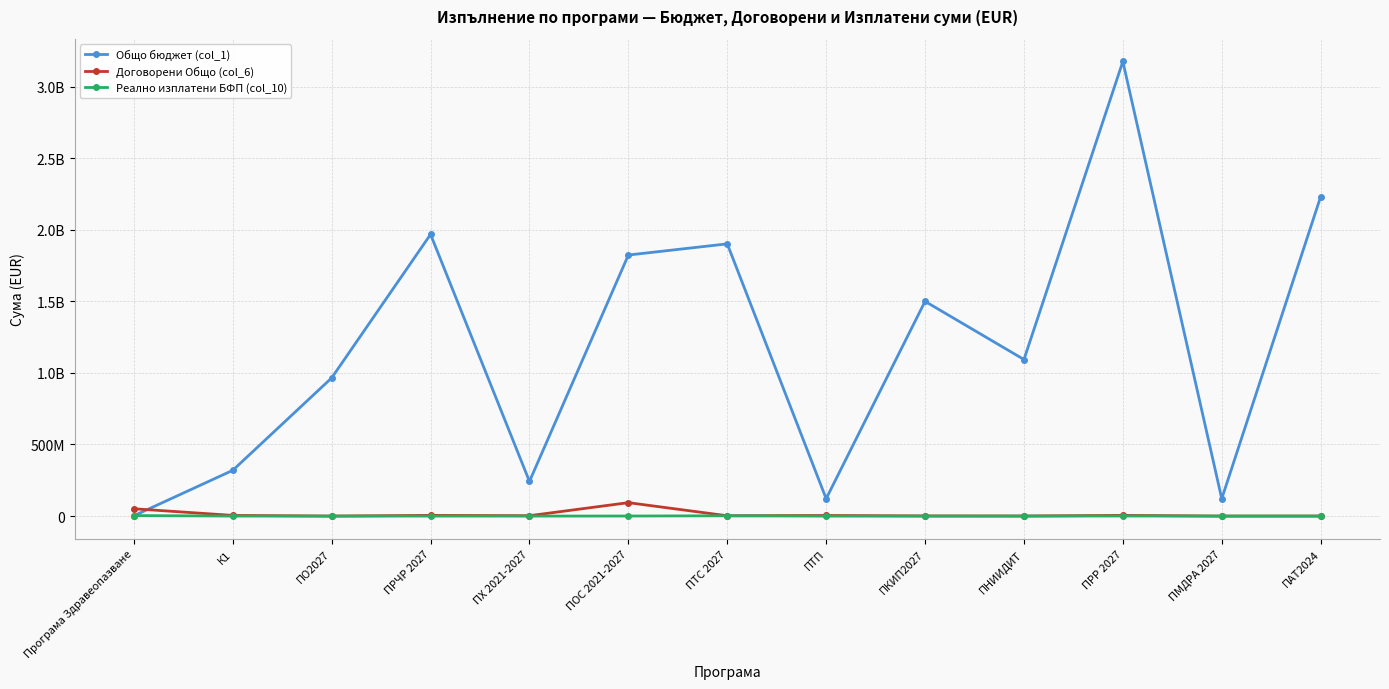

How many times do Реално изплатени БФП (col_10) and Общо бюджет (col_1) cross each other?

1